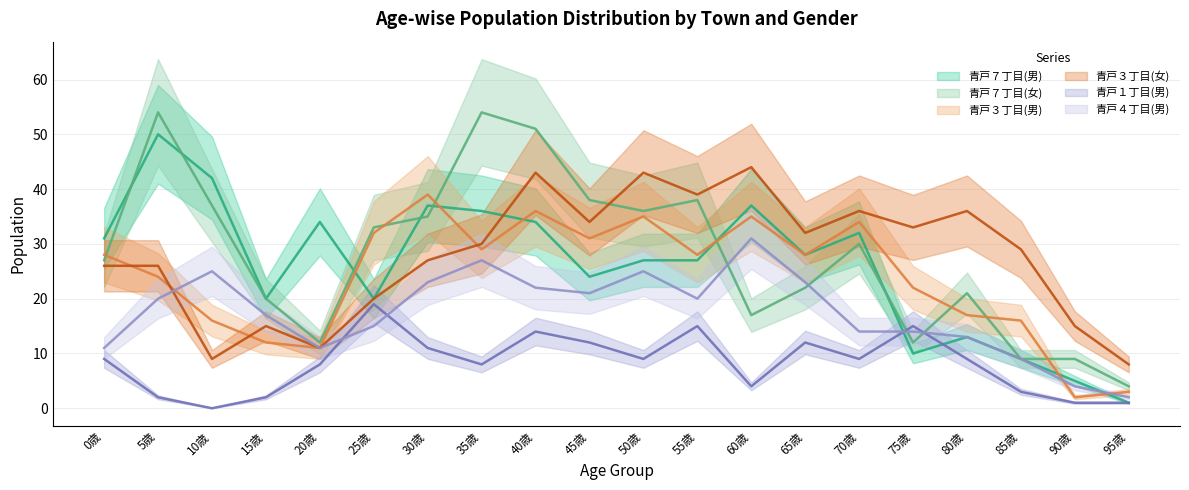

Does the chart have visible grid lines?

Yes